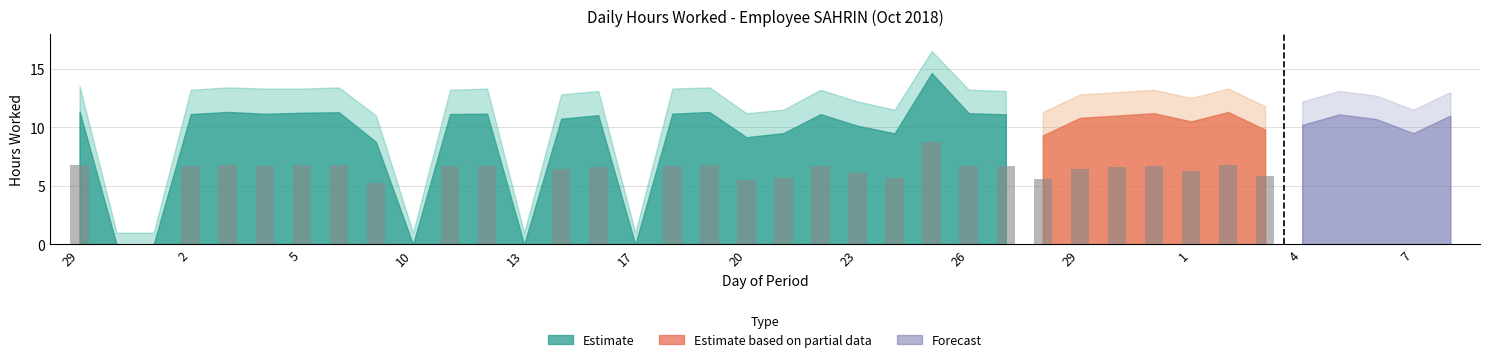

What is the value of the Upper bar at the 26th from the left?

13.1